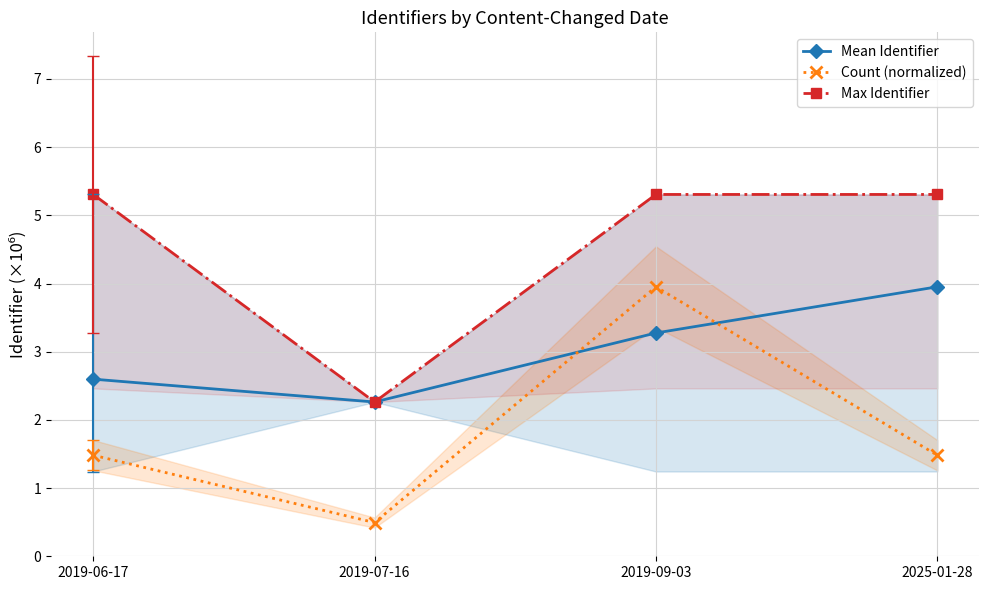

At which category is the sum across all series the highest?

2019-09-03